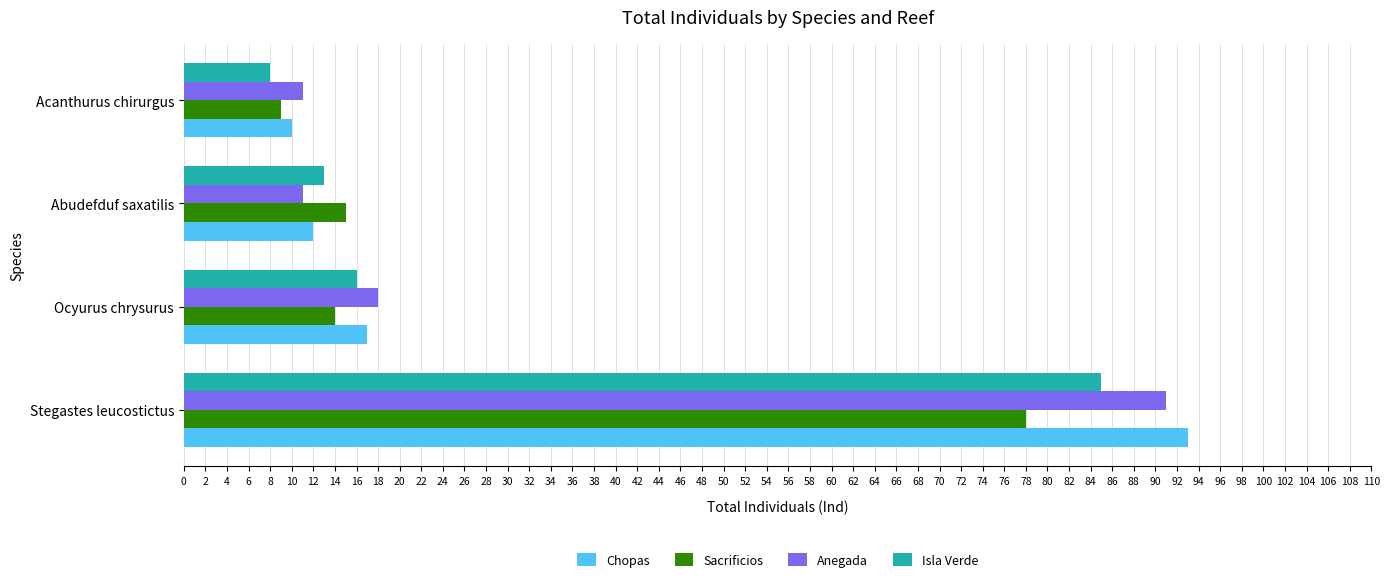

Which series has the widest spread of values?

Chopas